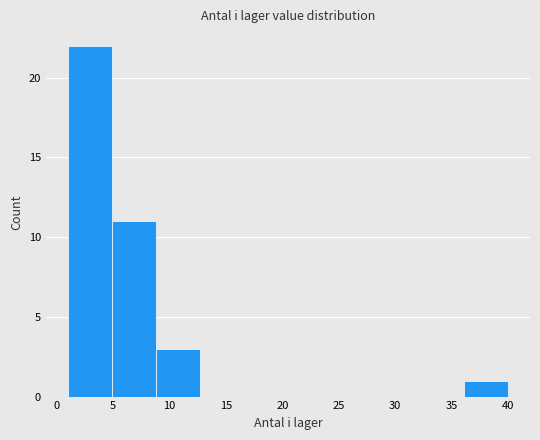

Over which range of the x-axis is the bar tallest?

1.0 to 4.9